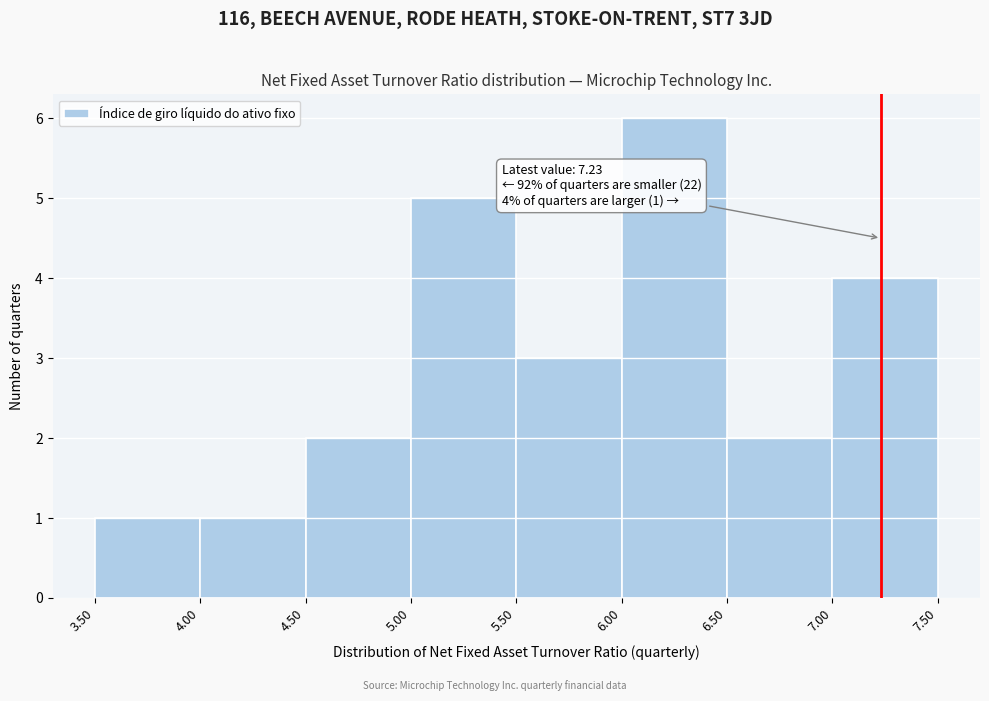

Which range on the x-axis has the tallest bar?

6.00 to 6.50